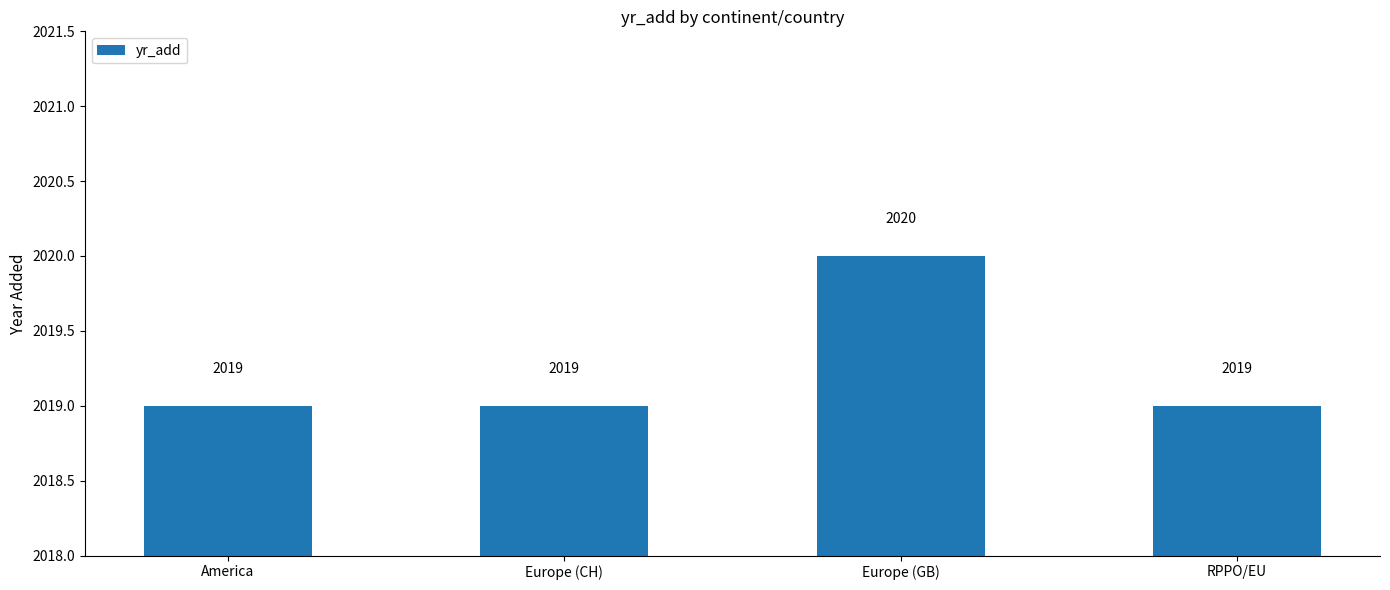

What is the smallest value displayed?

2019